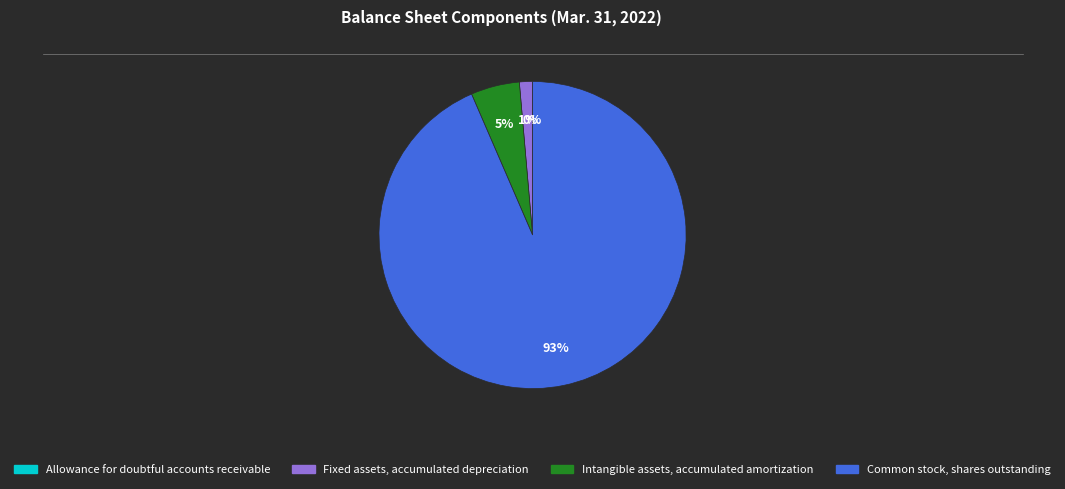

To the nearest percent, what percentage of the pie is Fixed assets, accumulated depreciation?

1%